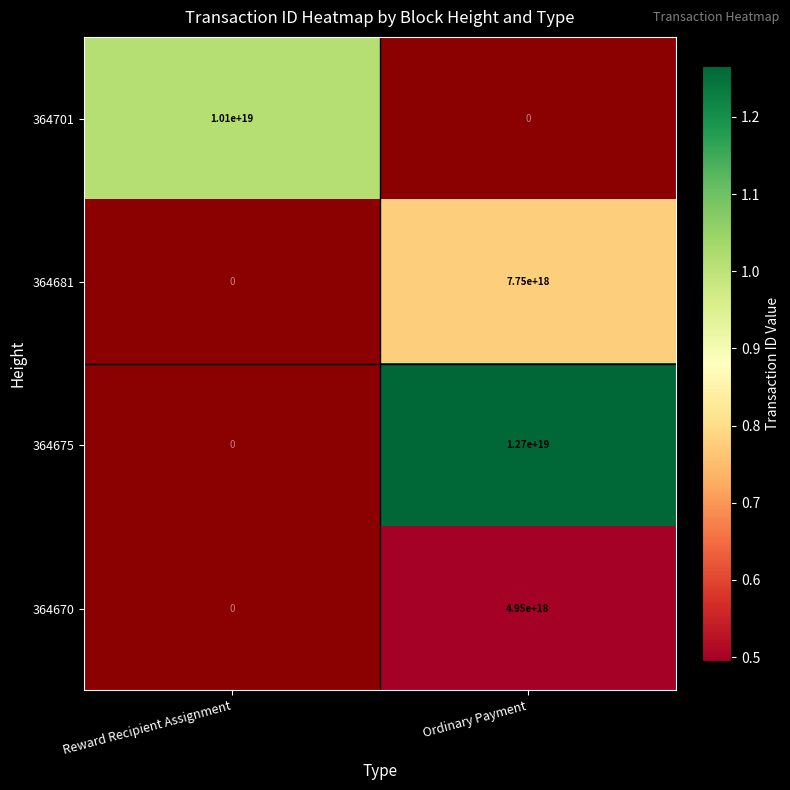

The 364670 series shows 2194577909206368512 at Ordinary Payment. True or false?

False